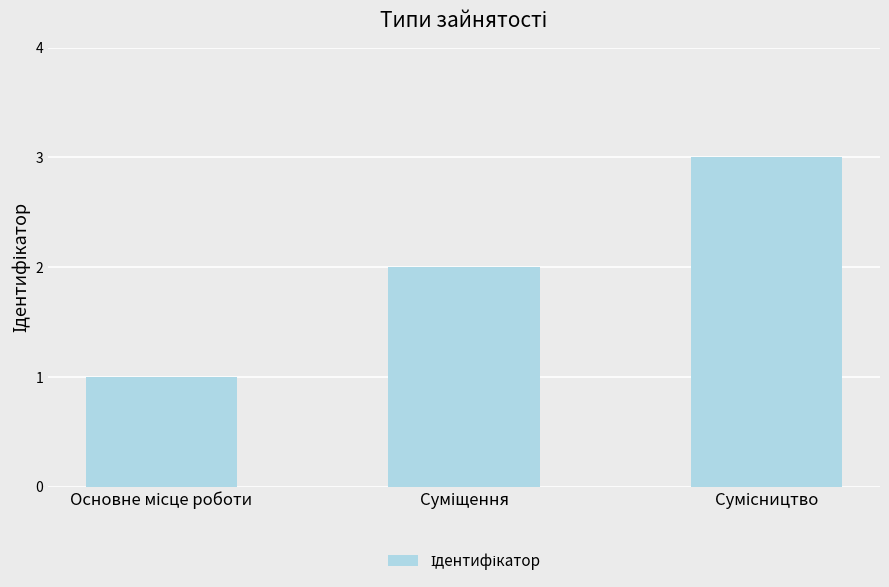

Reading left to right, extract all data points from this chart.

1	2	3